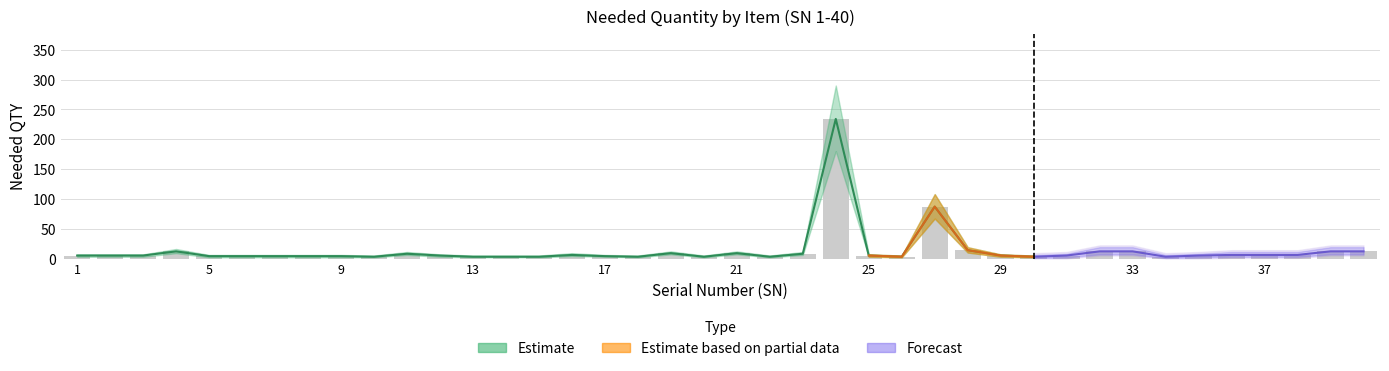

The value of Nedded QTY at 13 is 1. True or false?

False